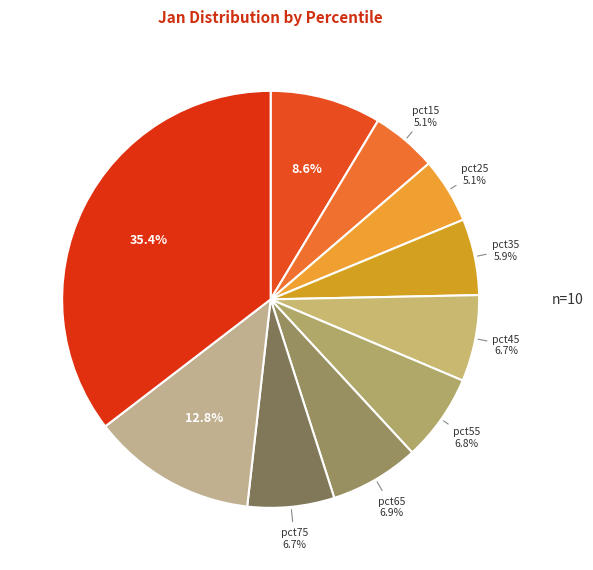

What is the smallest slice in the pie chart?

pct25